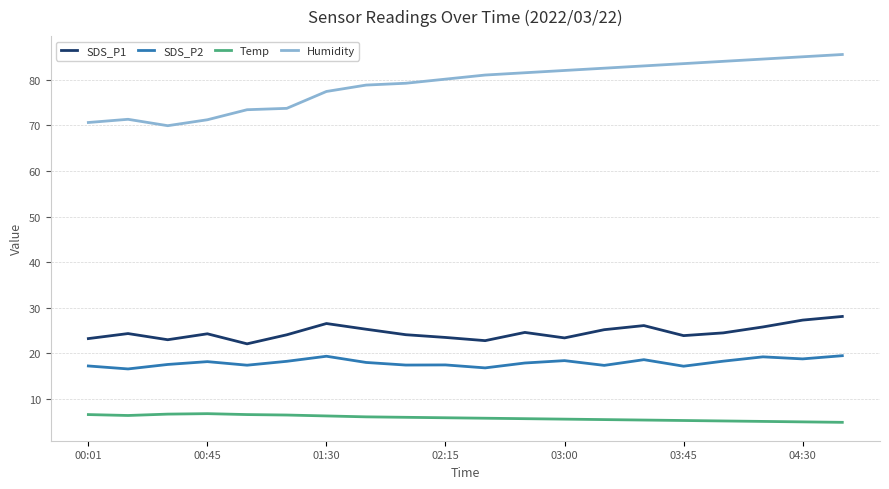

What is the greatest value displayed?

85.5